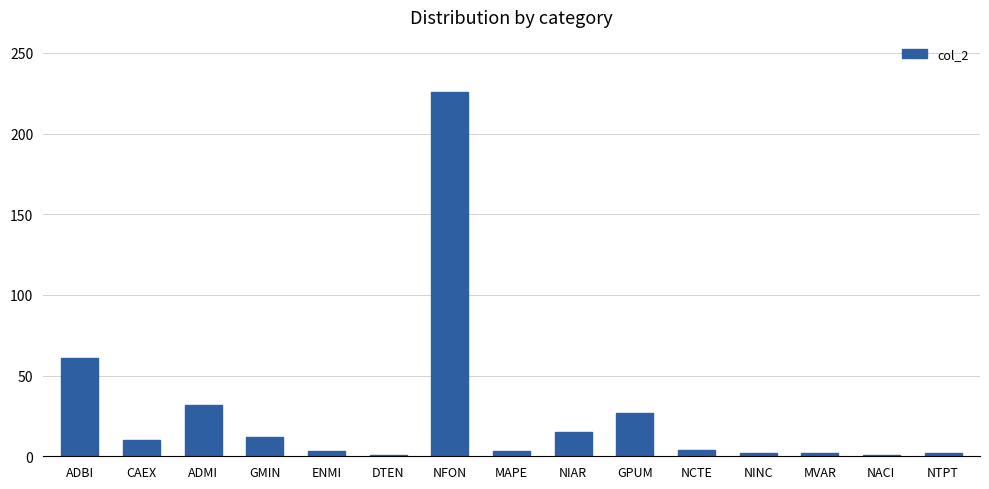

How many categories are shown in the chart?

15